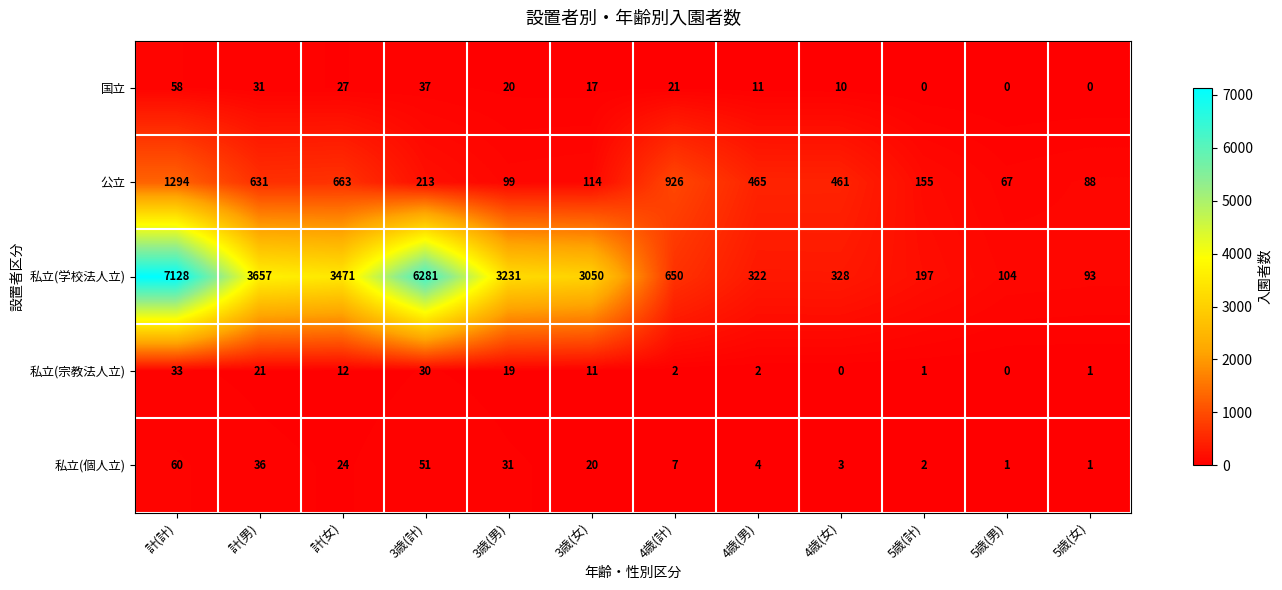

What is the highest value of the 私立(個人立) series?

60